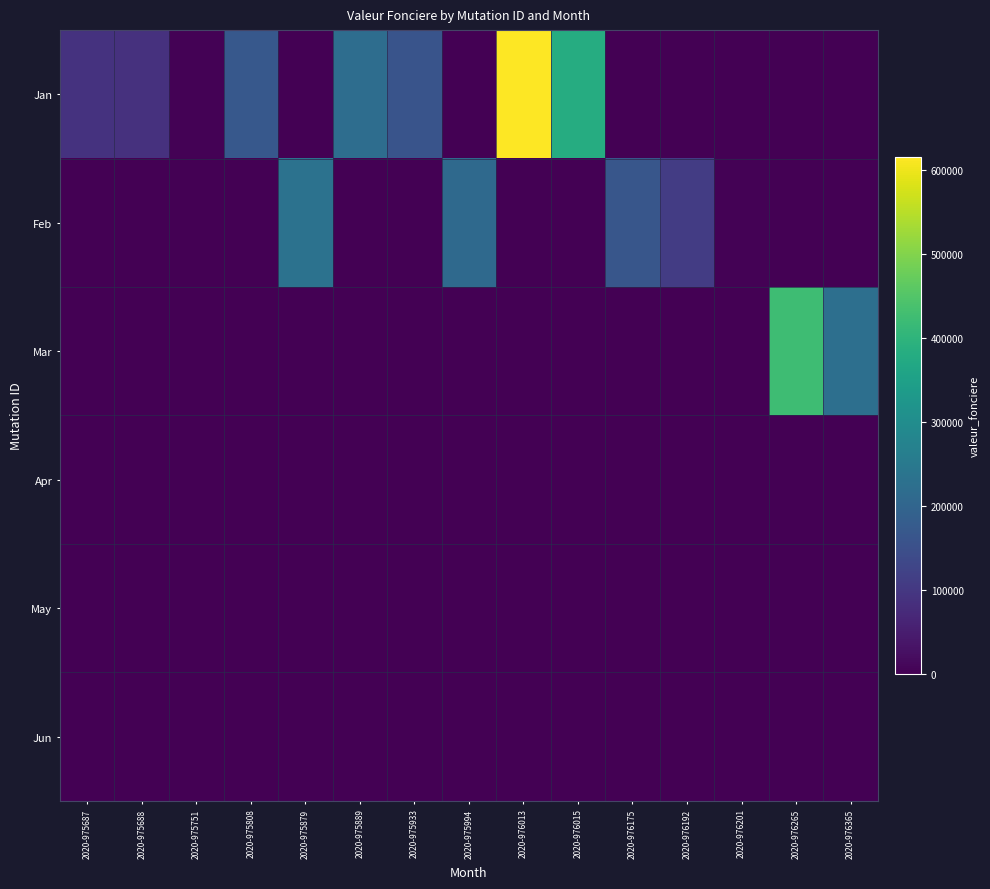

Which category has the highest value across all series?

2020-976013